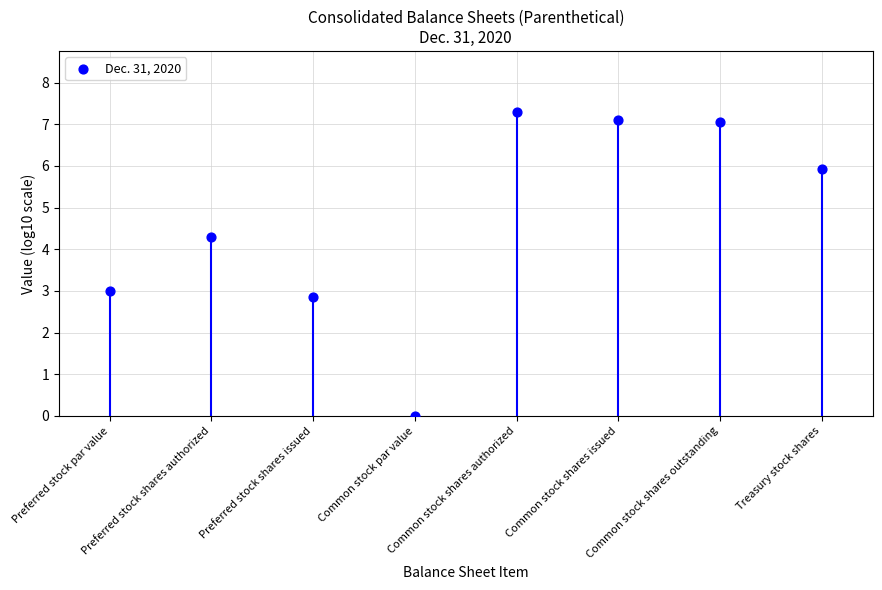

What is the range of Y values (max minus min)?

7.3